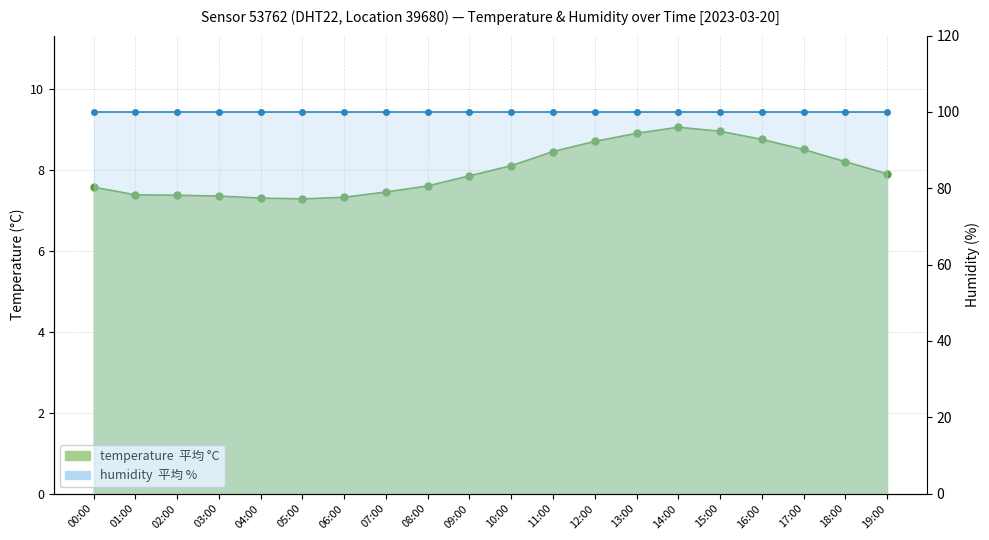

Reading left to right, transcribe all the data shown in this chart.

00:00=7.6	01:00=7.4	02:00=7.4	03:00=7.3	04:00=7.3	05:00=7.3	06:00=7.3	07:00=7.5	08:00=7.6	09:00=7.8	10:00=8.1	11:00=8.4	12:00=8.7	13:00=8.9	14:00=9.1	15:00=8.9	16:00=8.8	17:00=8.5	18:00=8.2	19:00=7.9